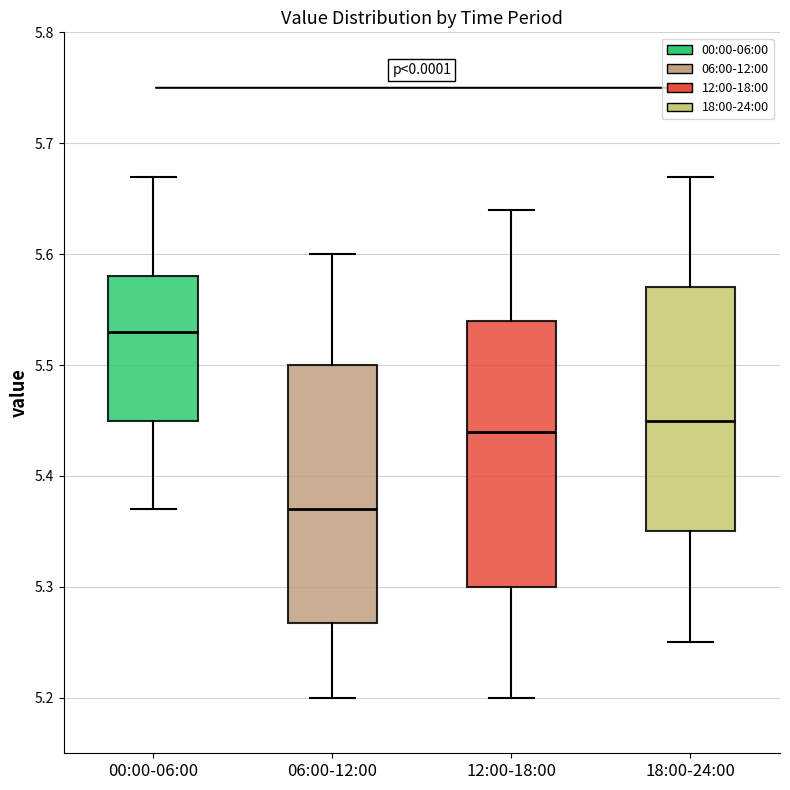

Where does the lower whisker of the box for 00:00-06:00 end on the y-axis? The values are not printed on the chart, so give them approximately, as read against the axis.

5.37